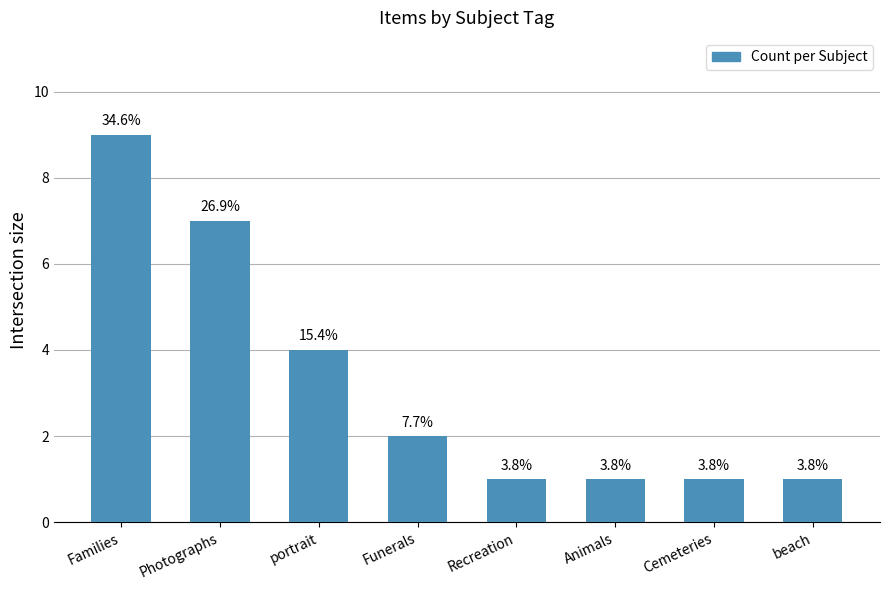

What is the average value?

3